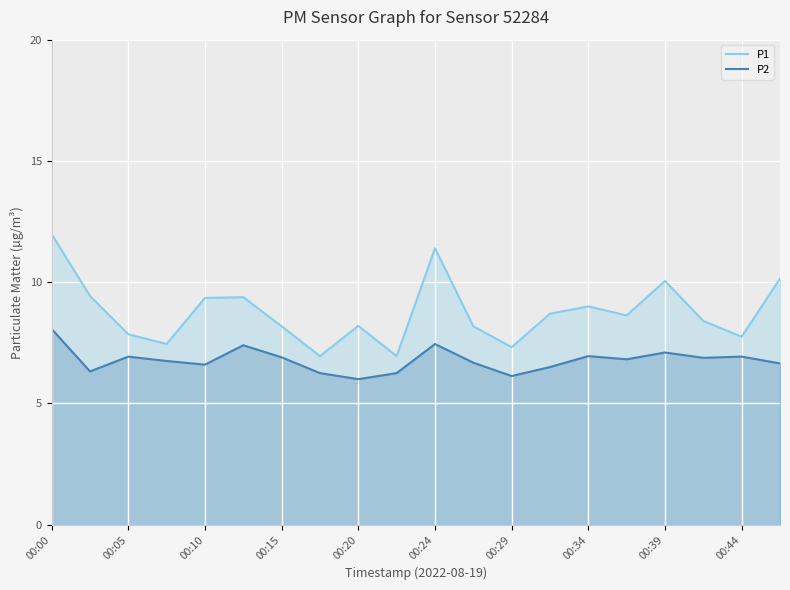

At 17, list the series in order from largest to smallest.

P1, P2